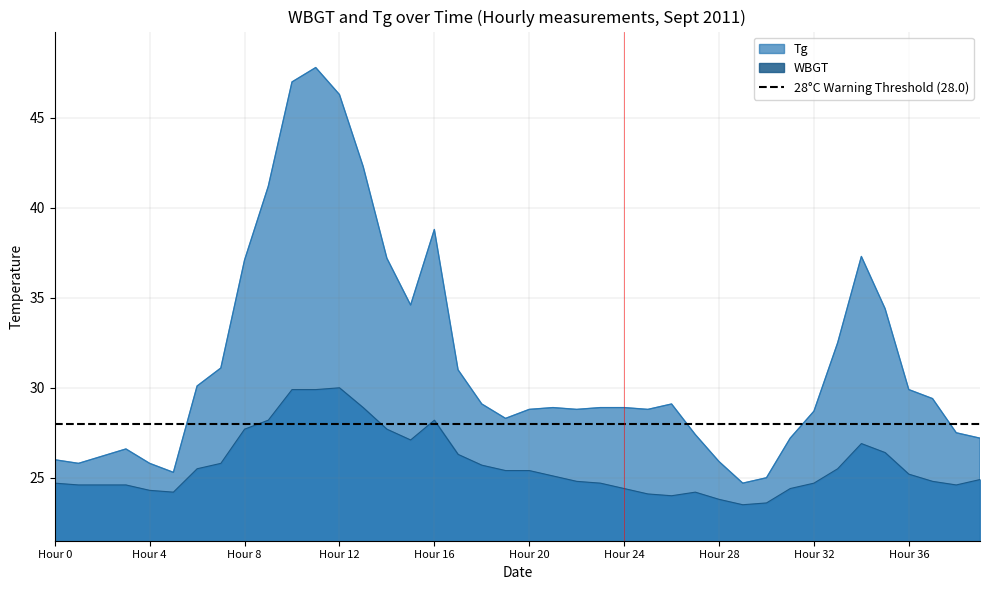

True or false: WBGT has more than 2 interior local peaks.

True